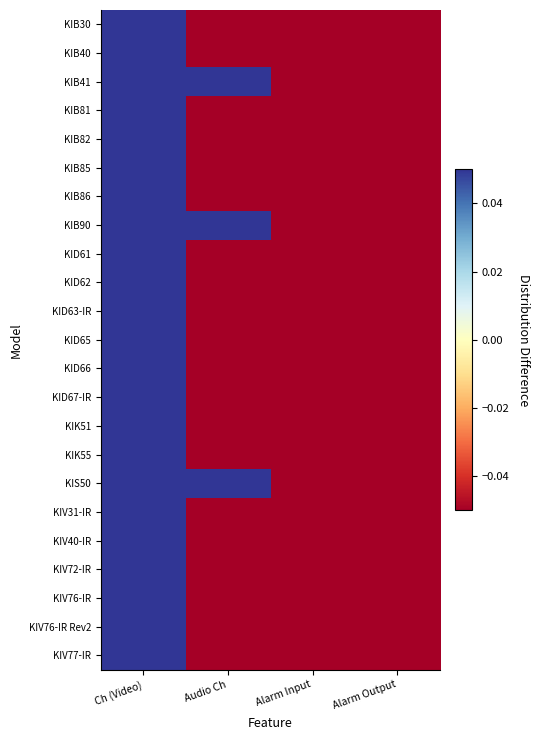

At which category does the chart reach its minimum across all series?

Audio Ch